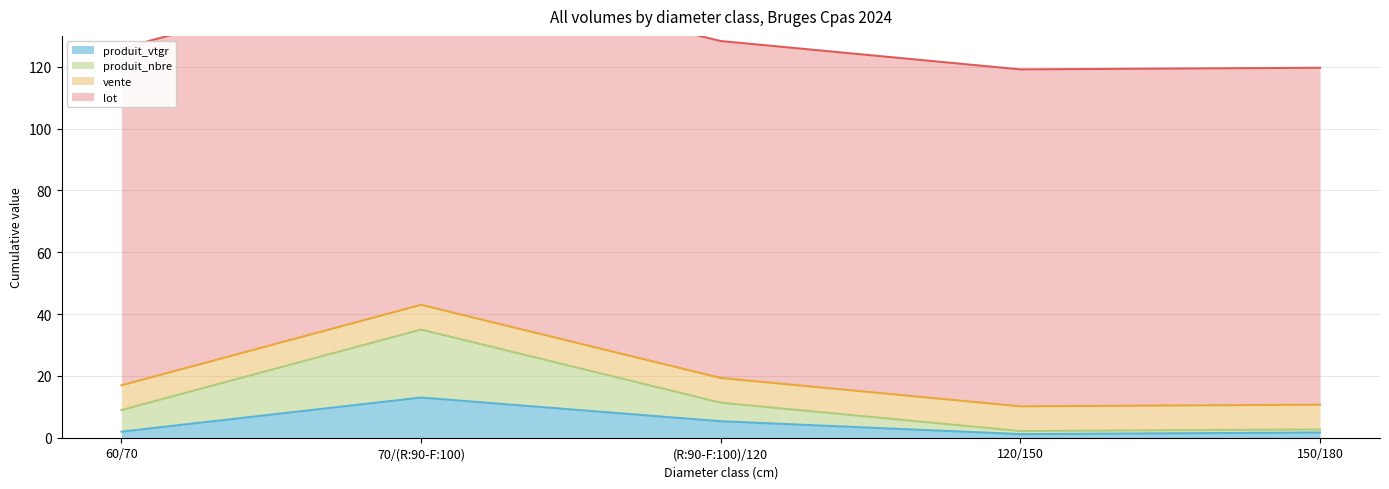

At which label is produit_nbre closest to 18?

(R:90-F:100)/120